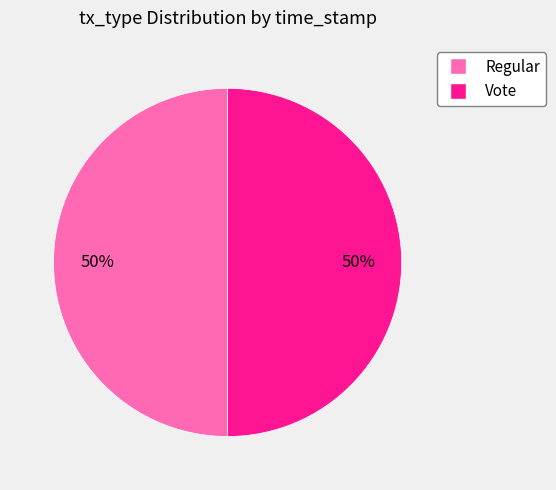

How many slices are in this pie chart?

2